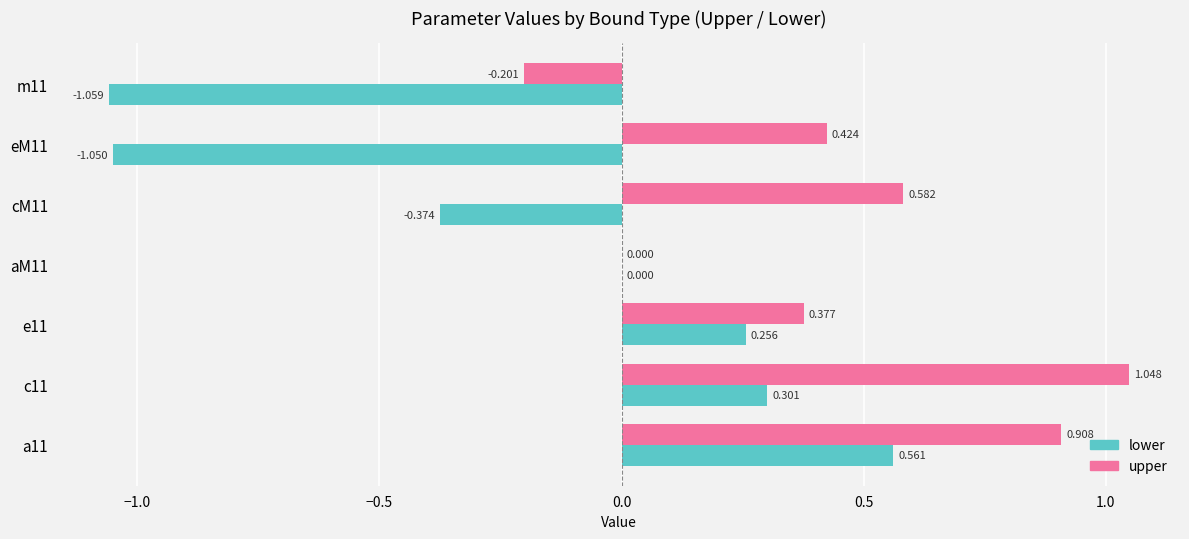

How many categories are shown in the chart?

7